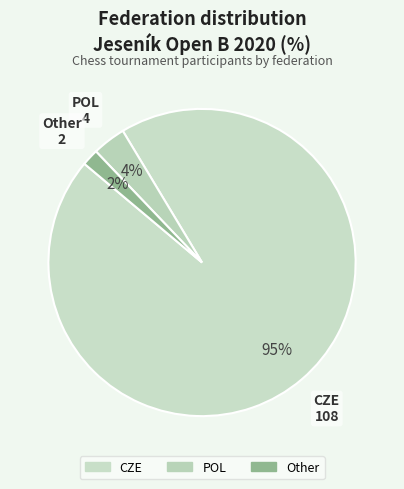

Approximately how many times larger is the value at Other compared to POL?

0.5